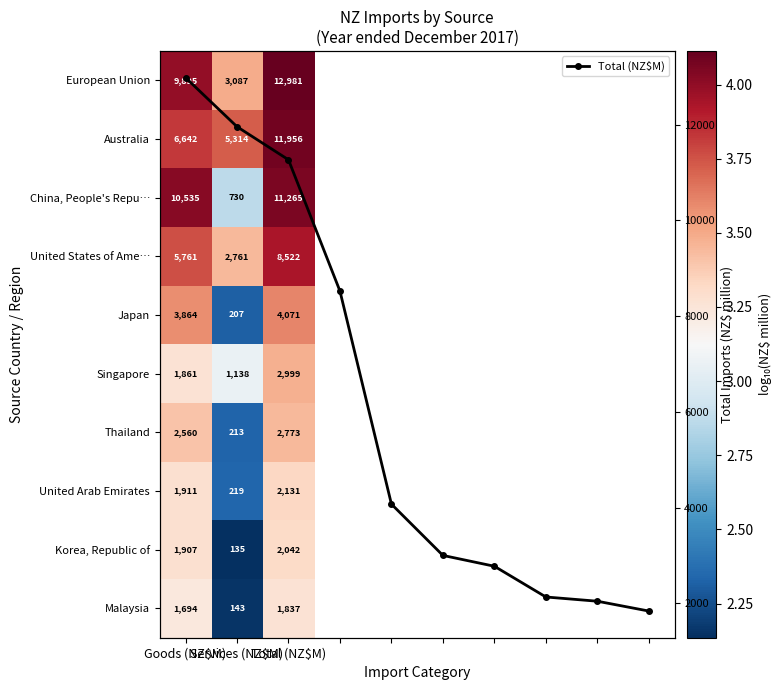

What is the average value of the Australia series?

3.9